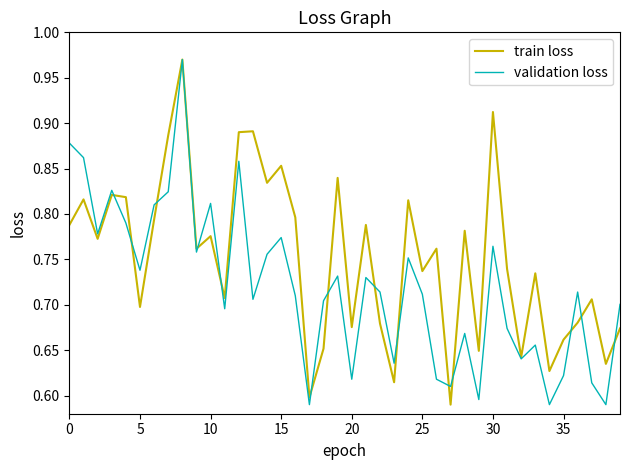

True or false: validation loss and train loss intersect in this chart.

True